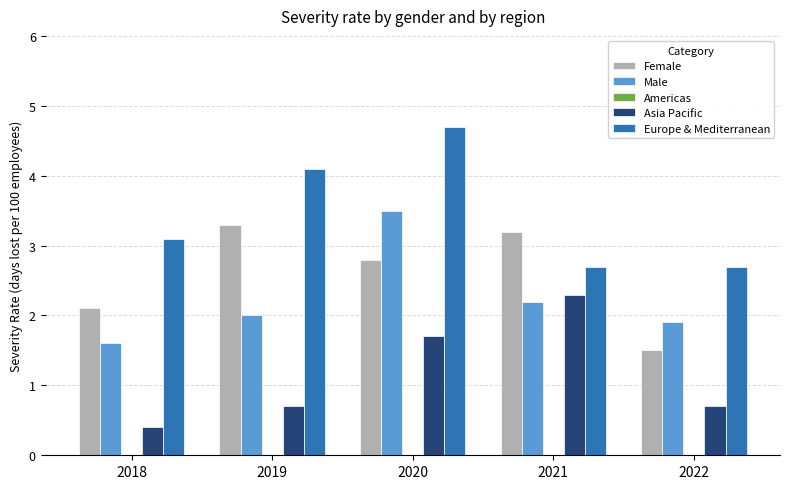

Which series has the largest total across all categories?

Europe & Mediterranean